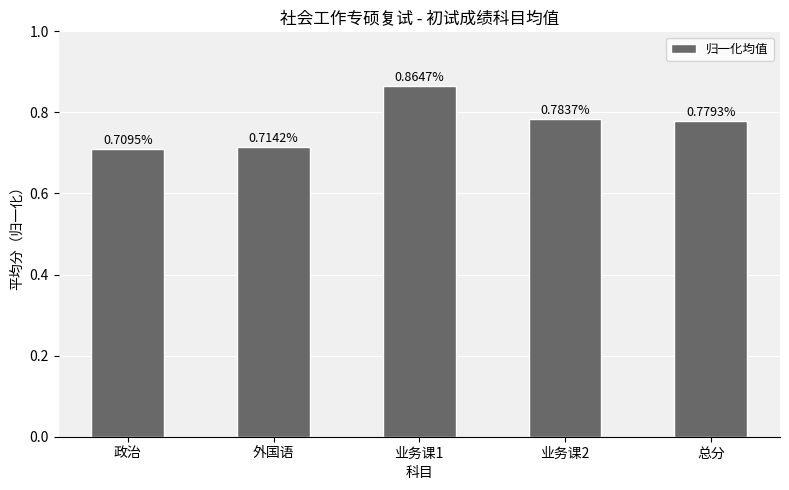

Which category has the lowest value across all series?

政治